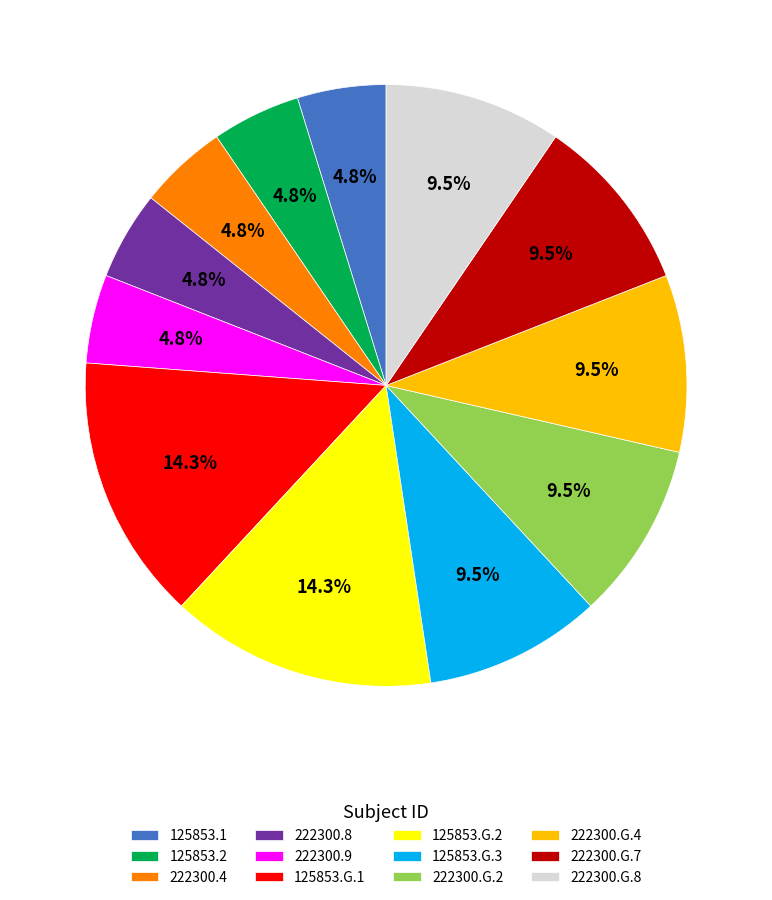

To the nearest percent, what is the average slice percentage?

8%